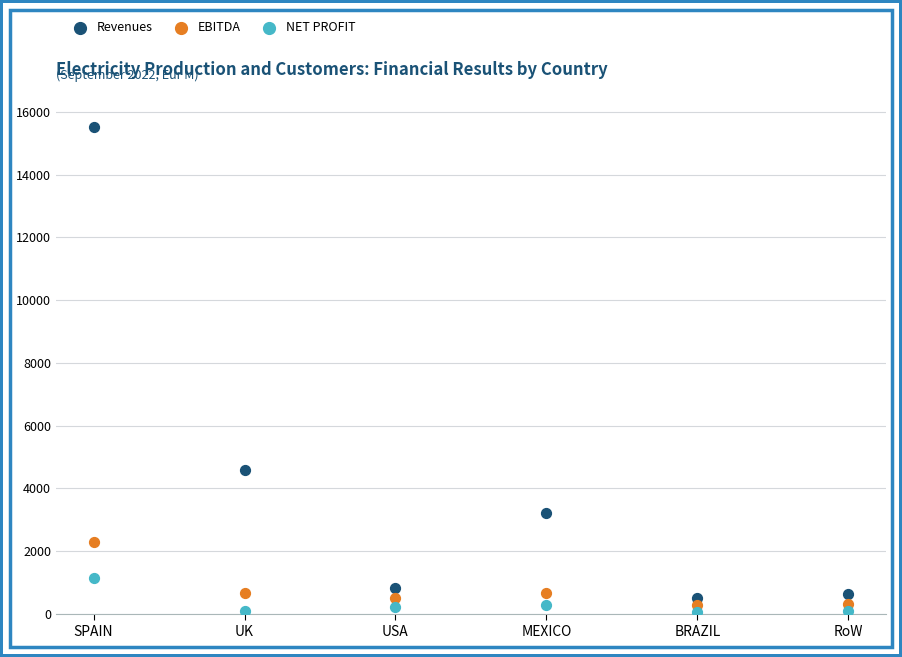

Across all series, what Y value is closest to 7803?

4595.5